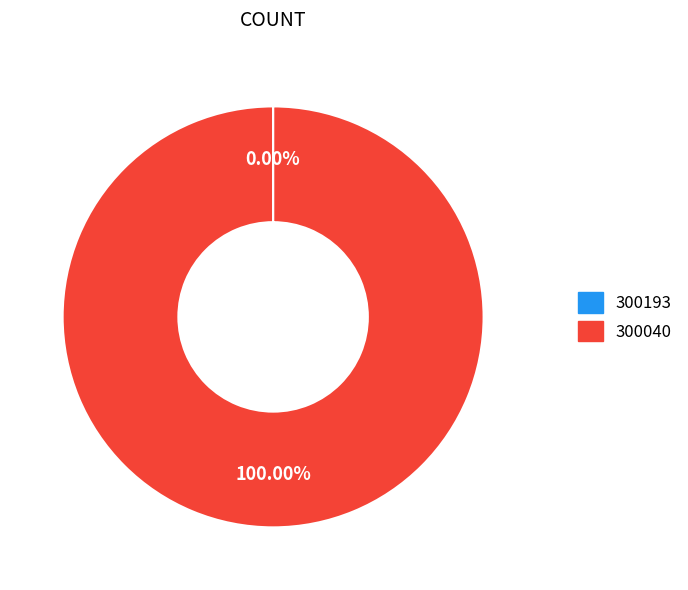

Does 300040 represent more than half of the total?

Yes